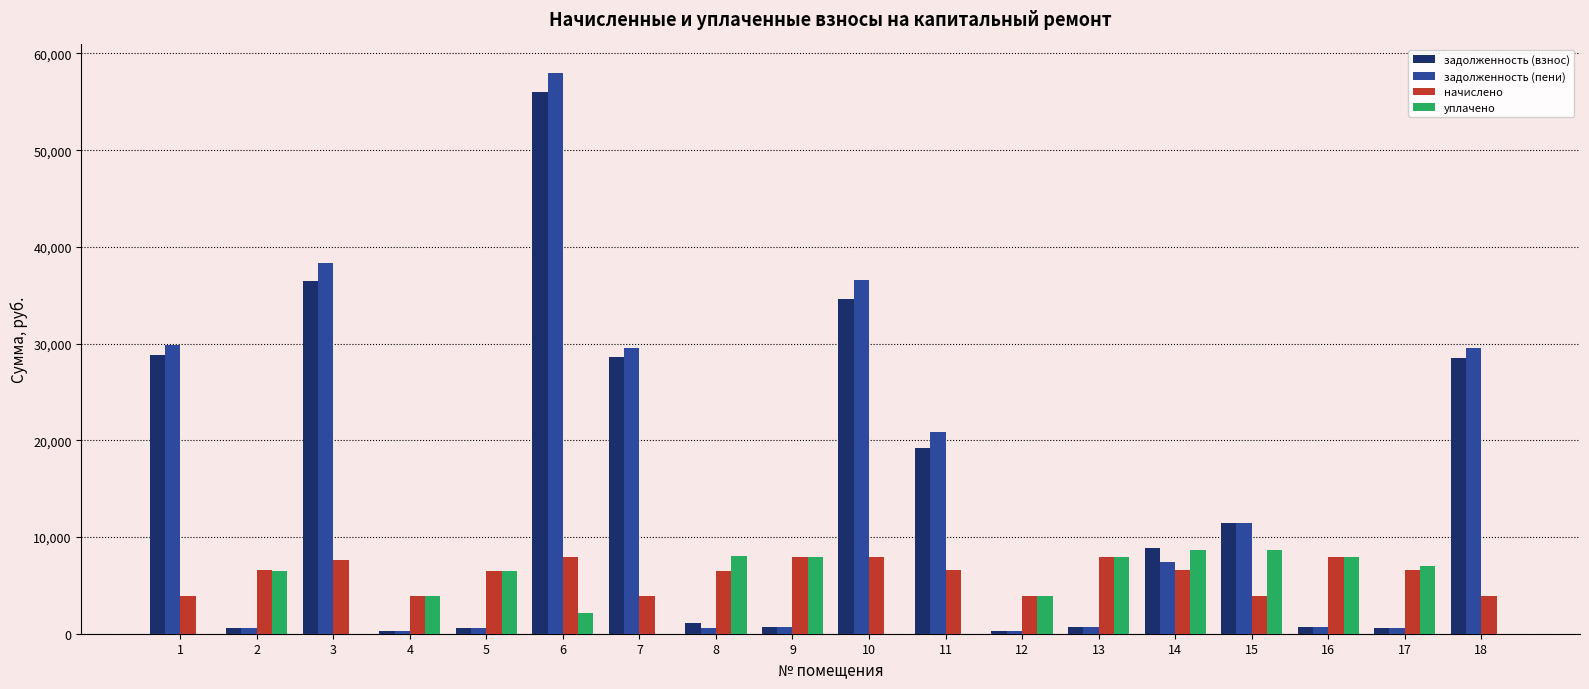

Are the bars horizontal?

No